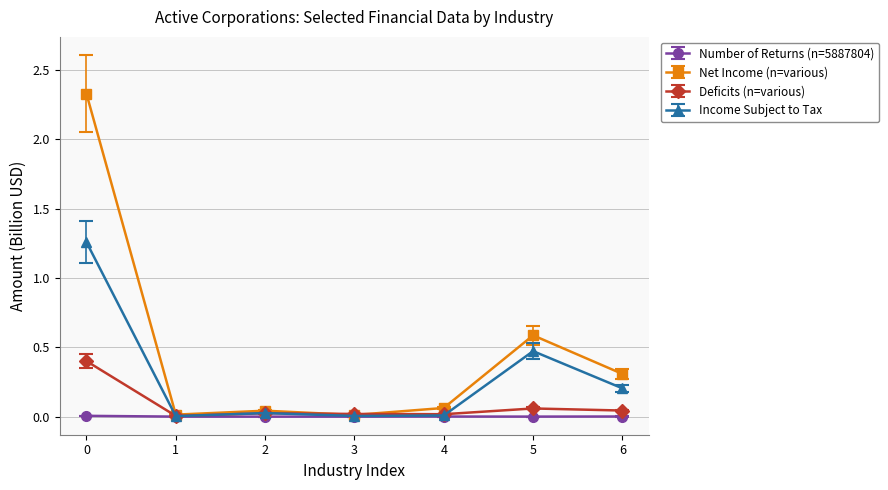

Is the value of Deficits (n=various) at 1 greater than the value of Income Subject to Tax at 5?

No